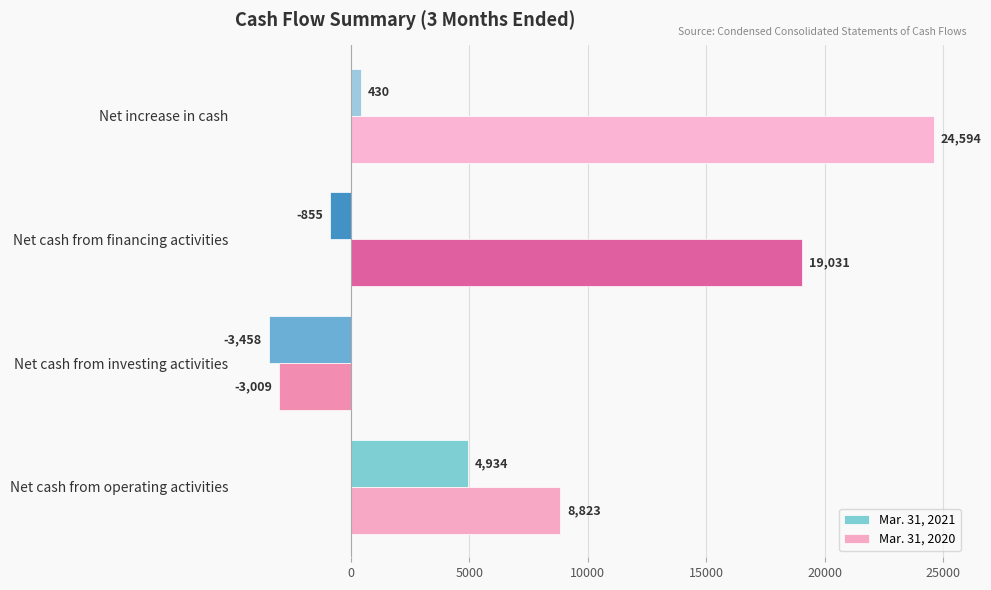

What is the maximum value for Mar. 31, 2021?

4934